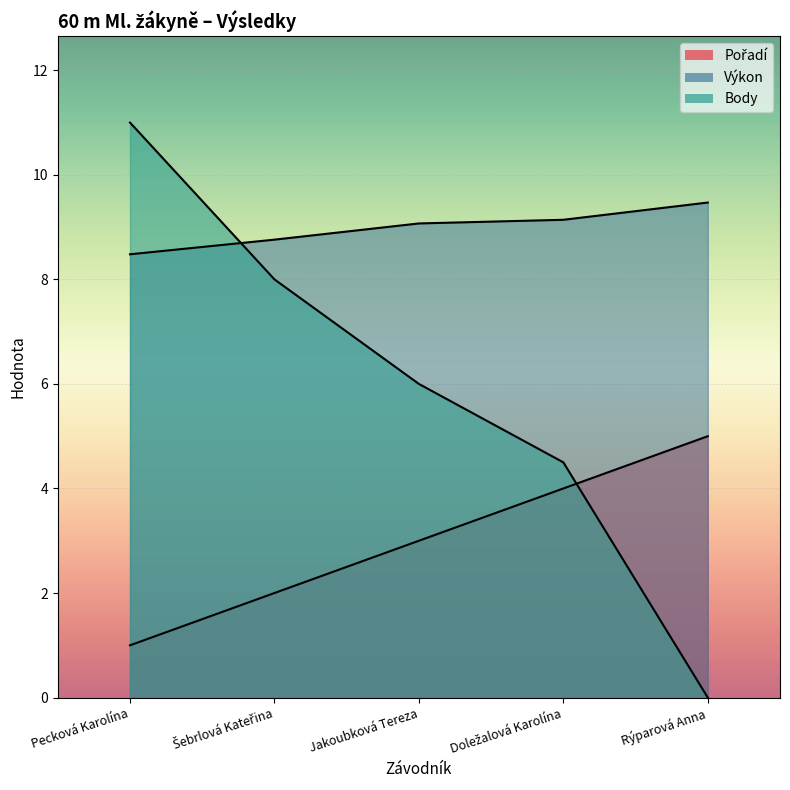

What is the difference between the highest and lowest values at Rýparová Anna?

9.5